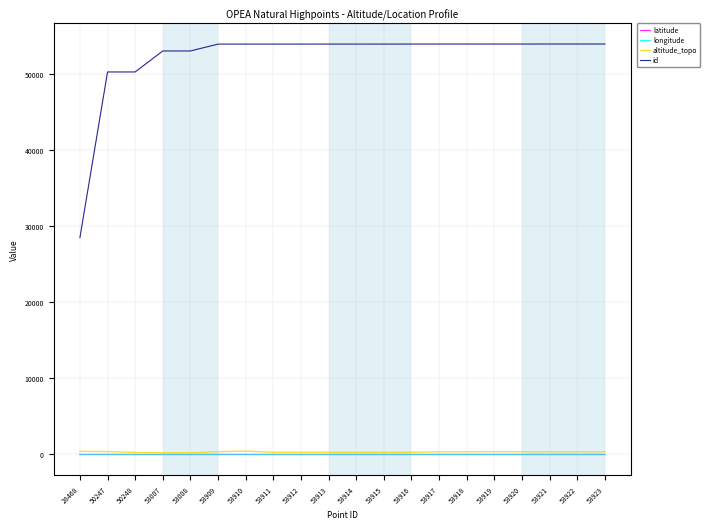

Which series has the largest total across all categories?

id